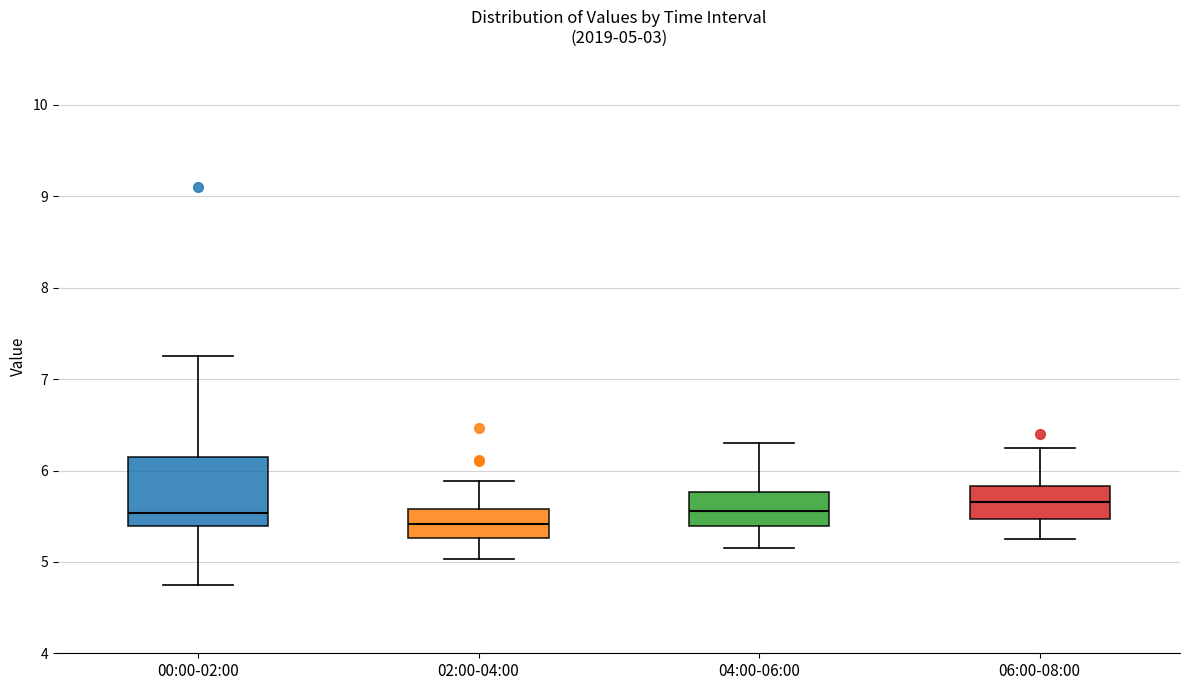

Which box has the lowest median line?

02:00-04:00